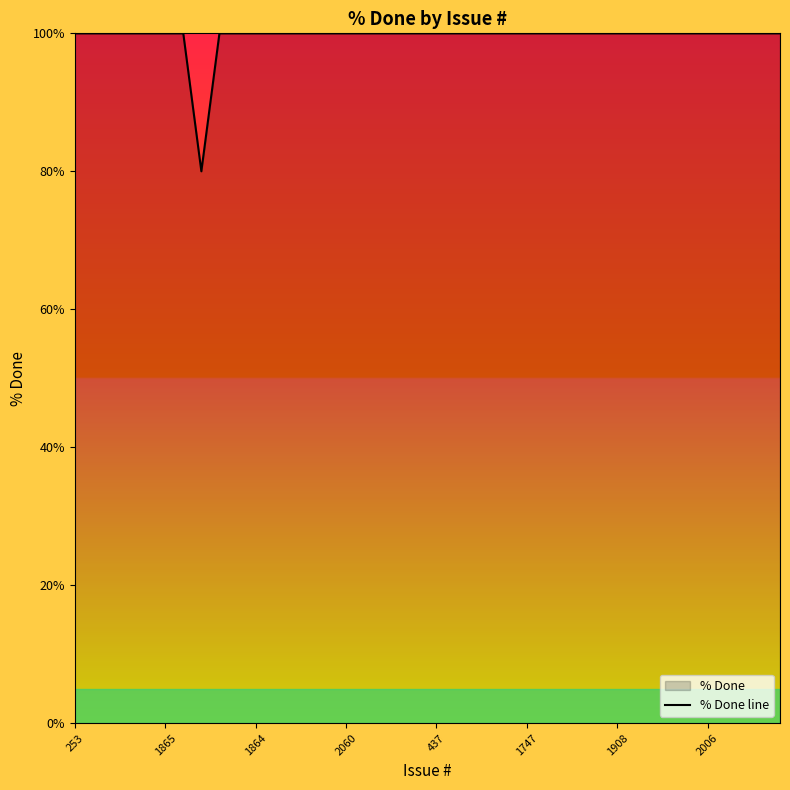

What is the greatest value displayed?

100